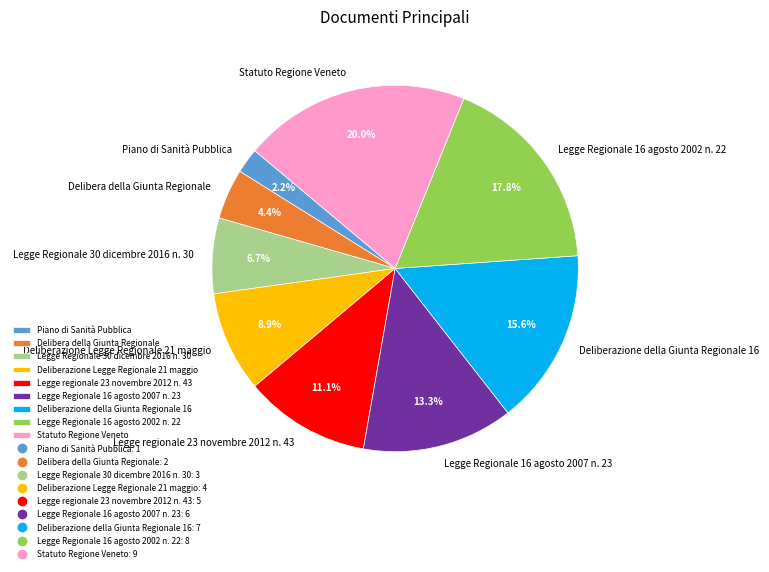

To the nearest percent, what is the difference between the largest and smallest slice percentages?

18%